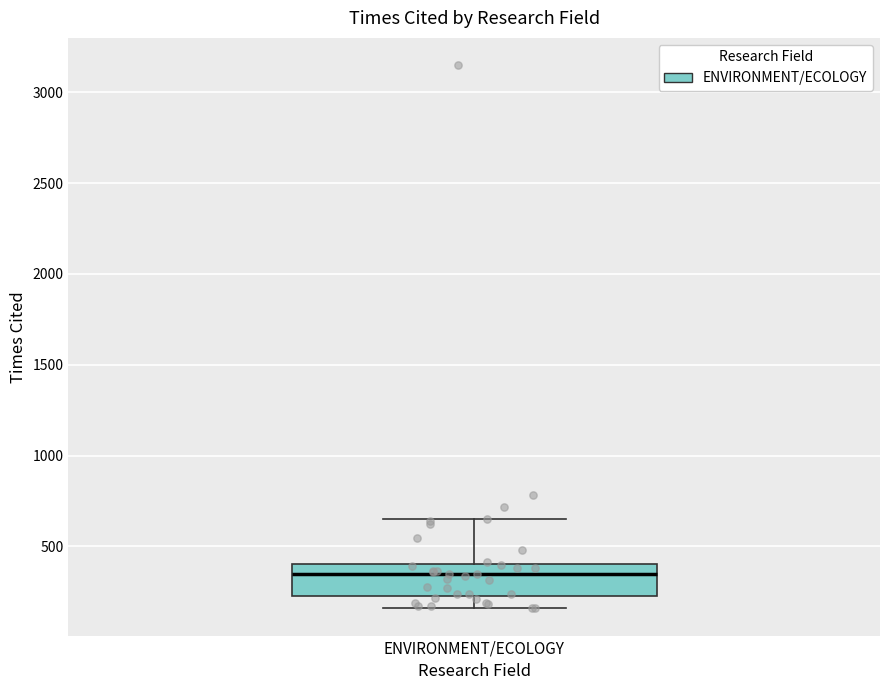

Transcribe this box plot: give where the median line is, the range the box spans, and where the two whiskers end, as read against the y-axis. The values are not printed on the chart, so give them approximately, as read against the axis.

median 350, box 250 to 400, whiskers 150 to 650